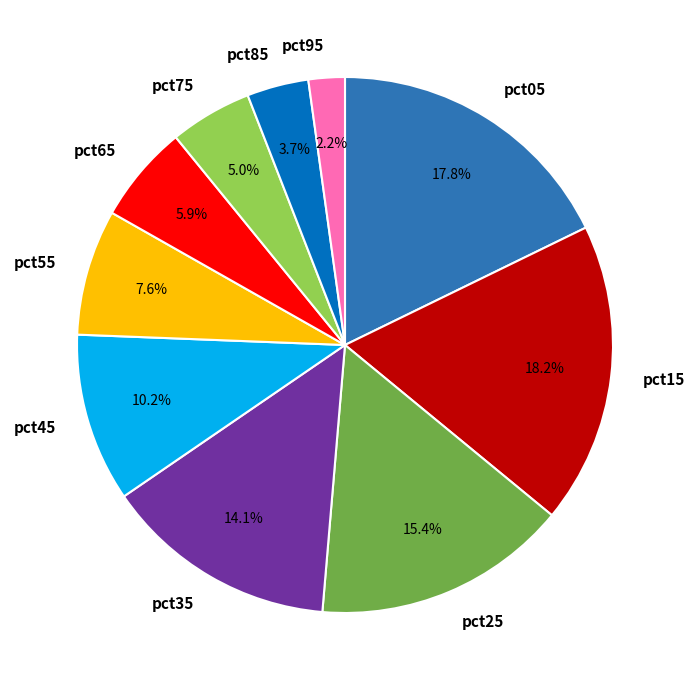

Does pct15 account for over 50% of the chart?

No